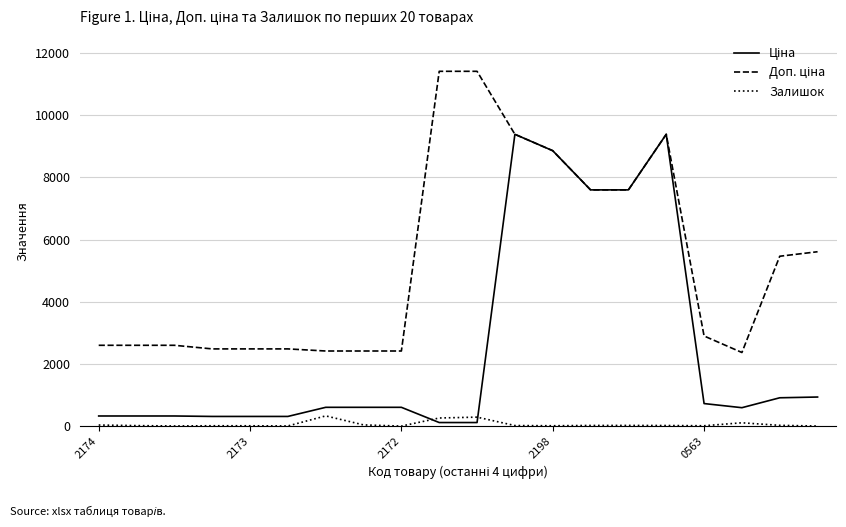

What is the greatest value displayed?

11410.0